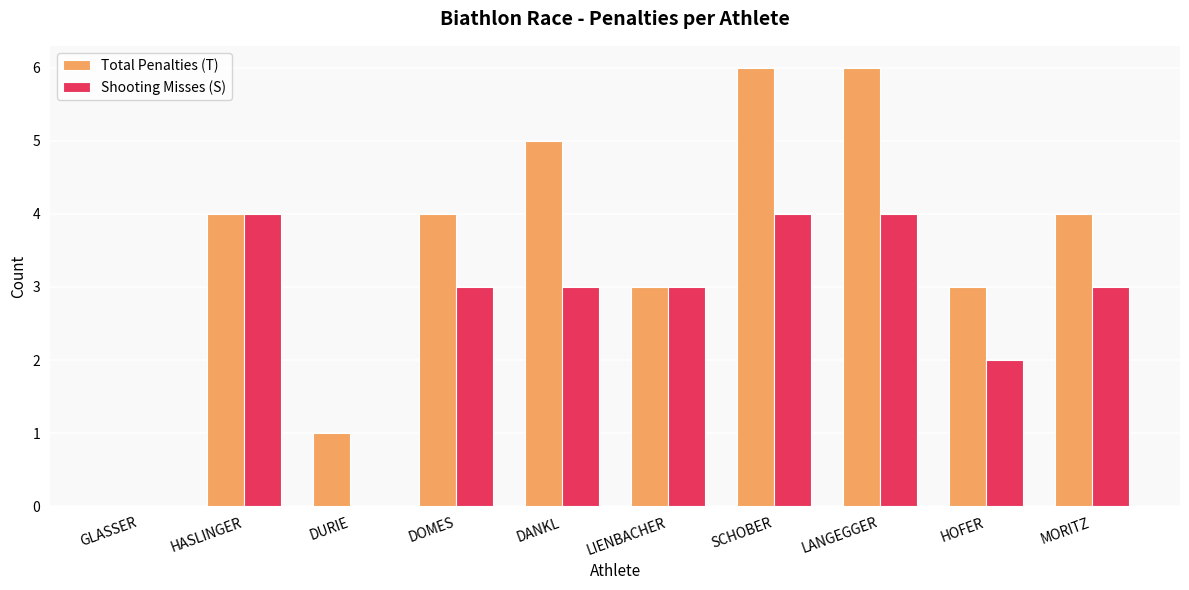

The value of Total Penalties (T) at GLASSER is 4. True or false?

False